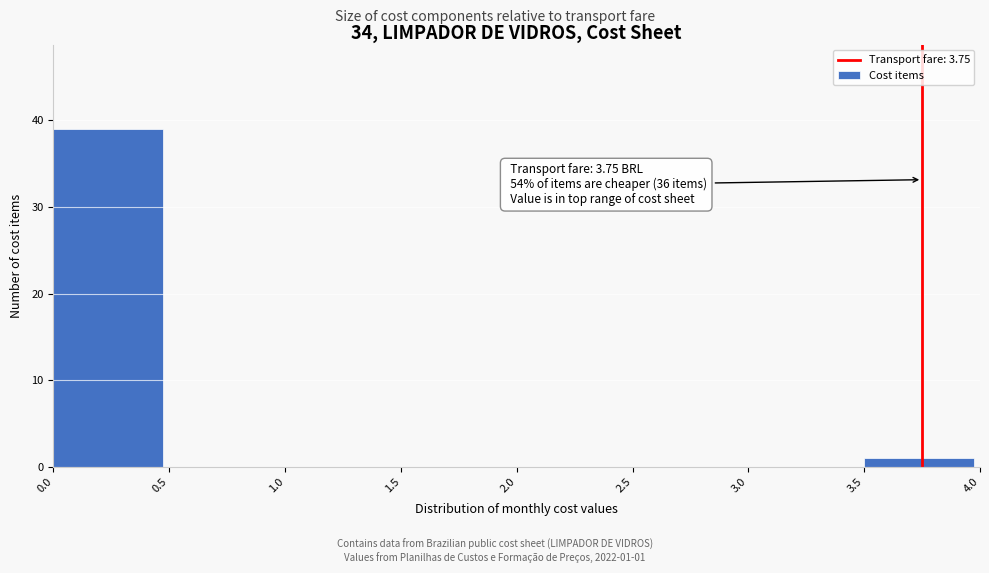

Over which range of the x-axis is the bar tallest?

0.0 to 0.5